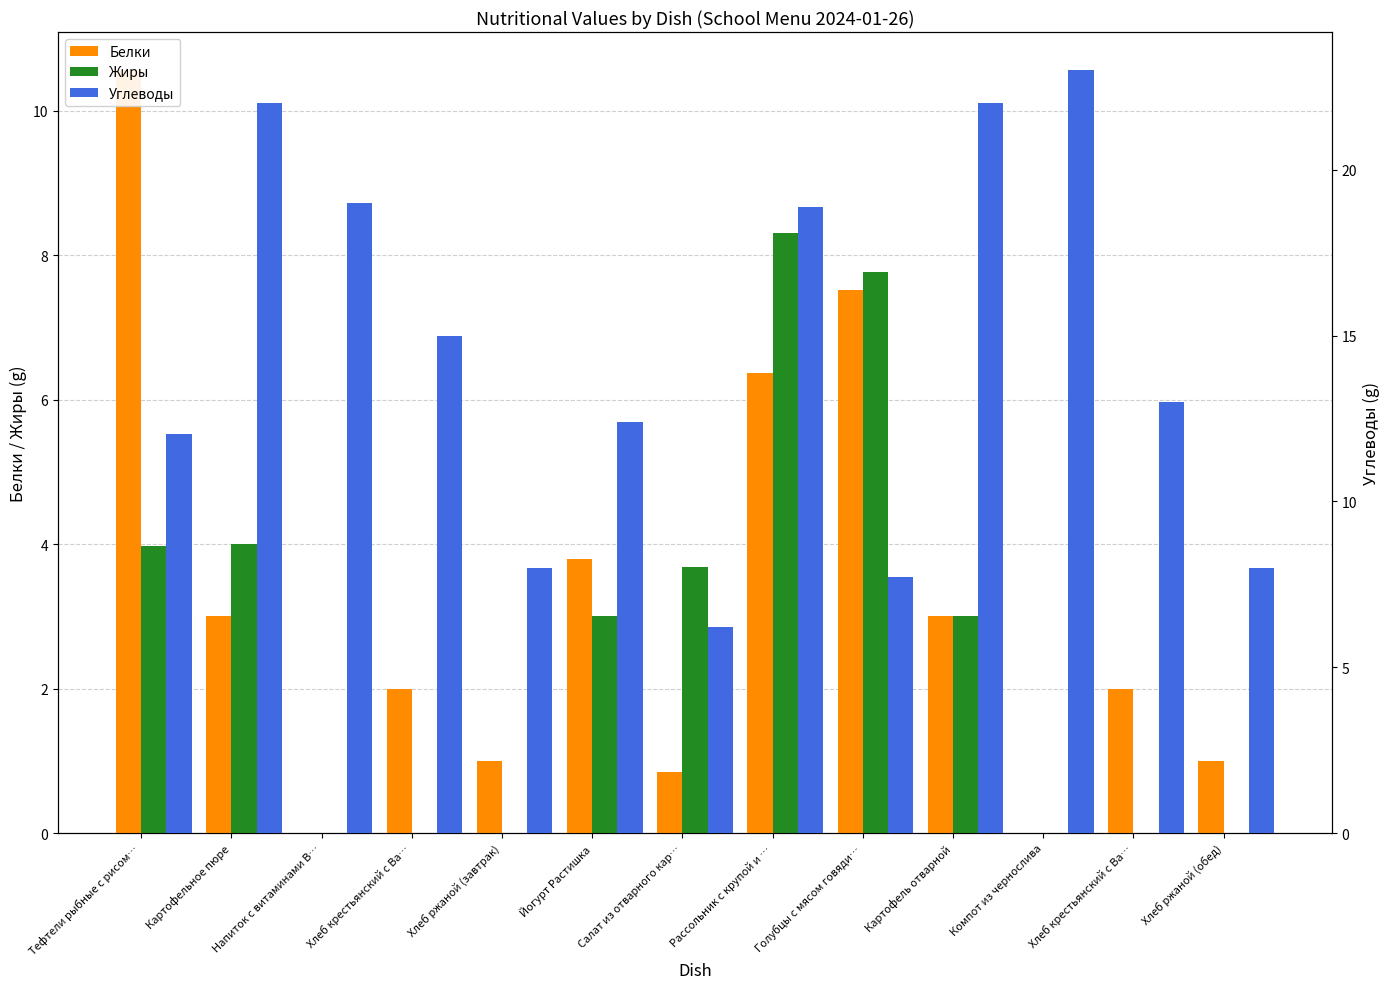

At which category is the sum across all series the highest?

Рассольник с крупой и …